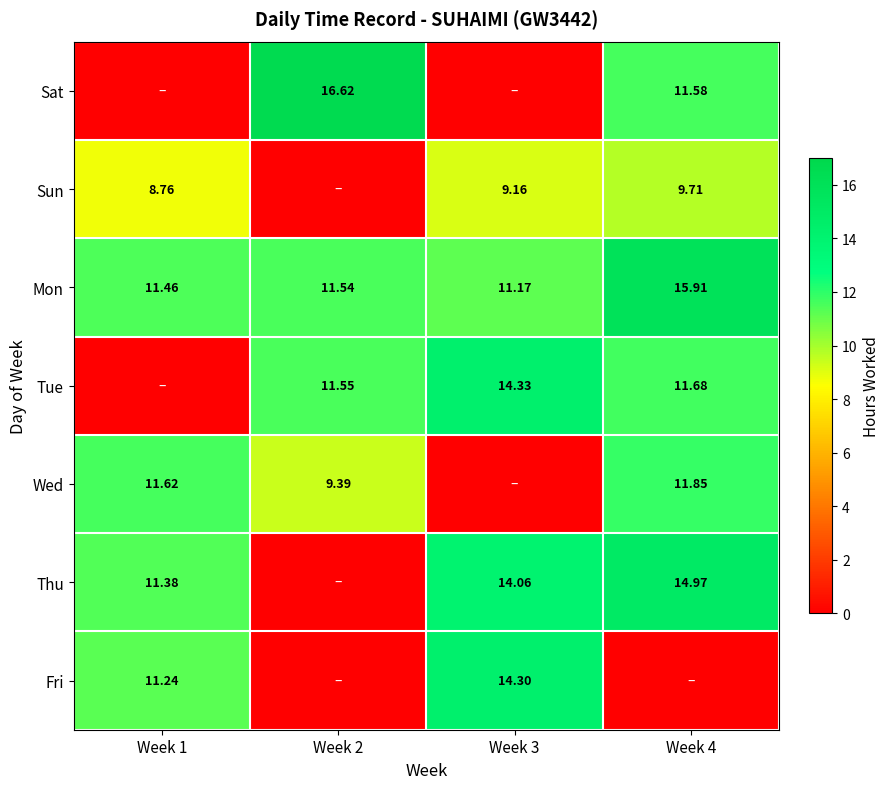

True or false: Sun has a value of 4.0 at Week 3.

False